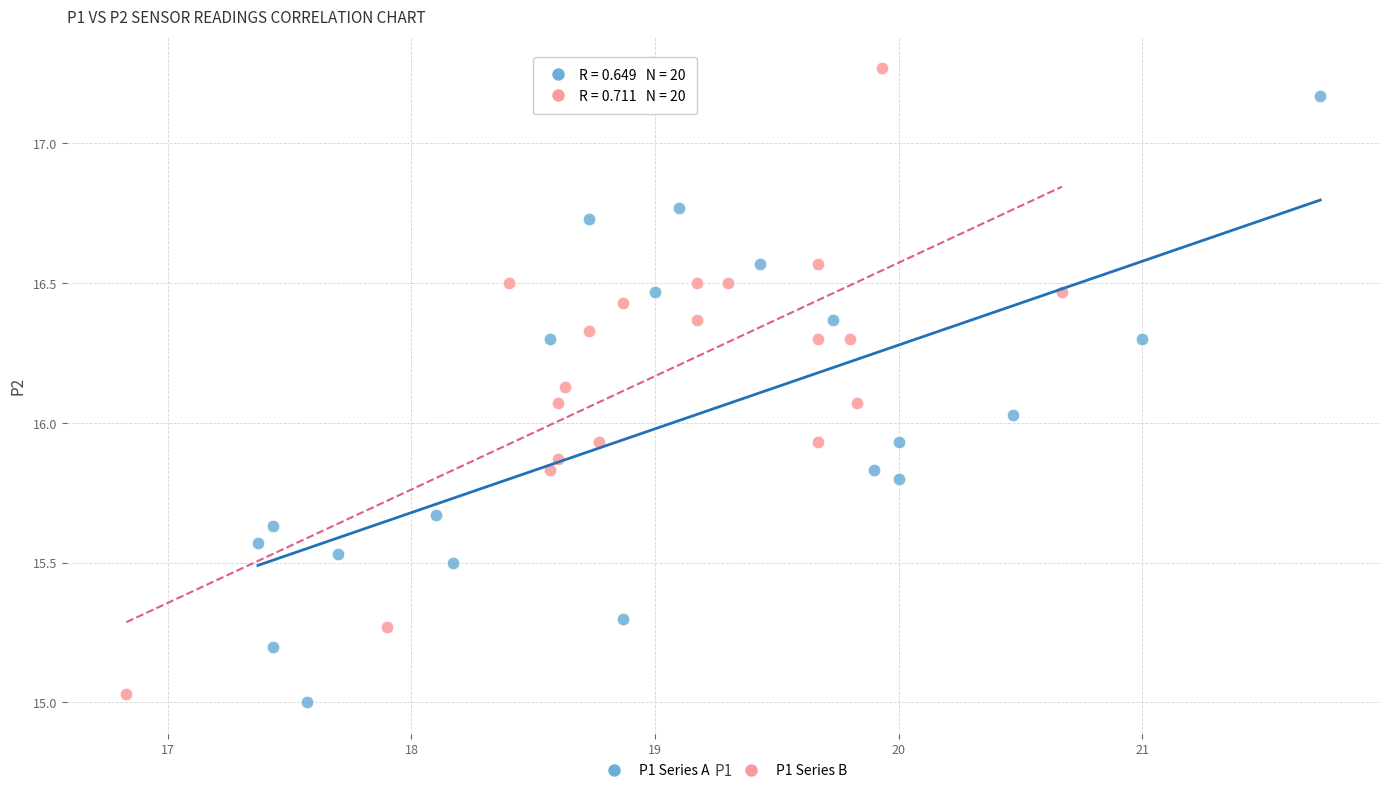

Which series reaches the minimum Y coordinate?

P1 Series A